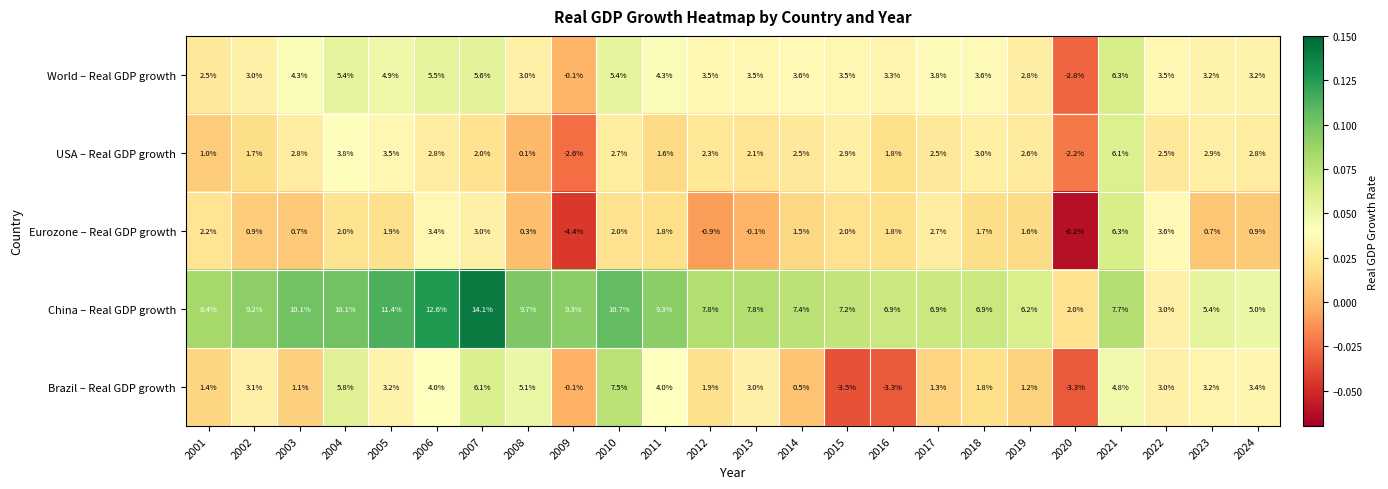

At 2007, list the series in order from largest to smallest.

China – Real GDP growth, Brazil – Real GDP growth, World – Real GDP growth, Eurozone – Real GDP growth, USA – Real GDP growth